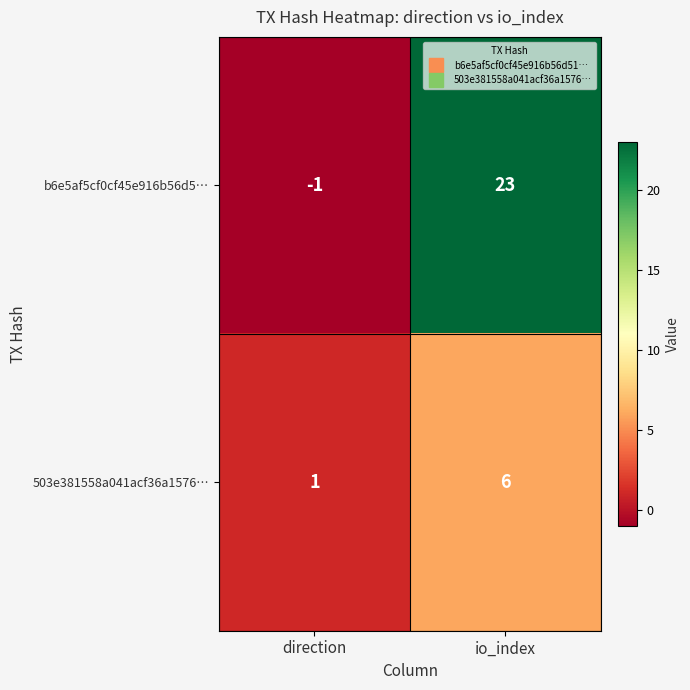

Which series has the widest spread of values?

b6e5af5cf0cf45e916b56d5…